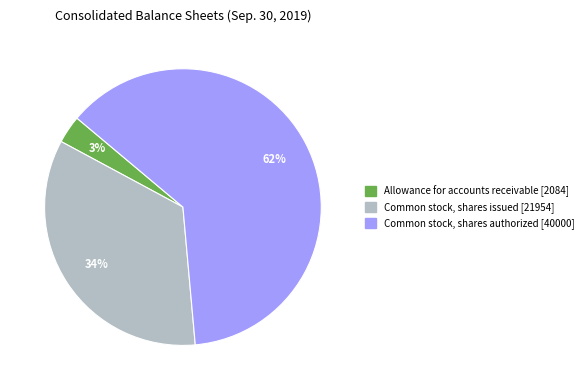

What percentage is the Allowance for accounts receivable slice, to the nearest percent?

3%